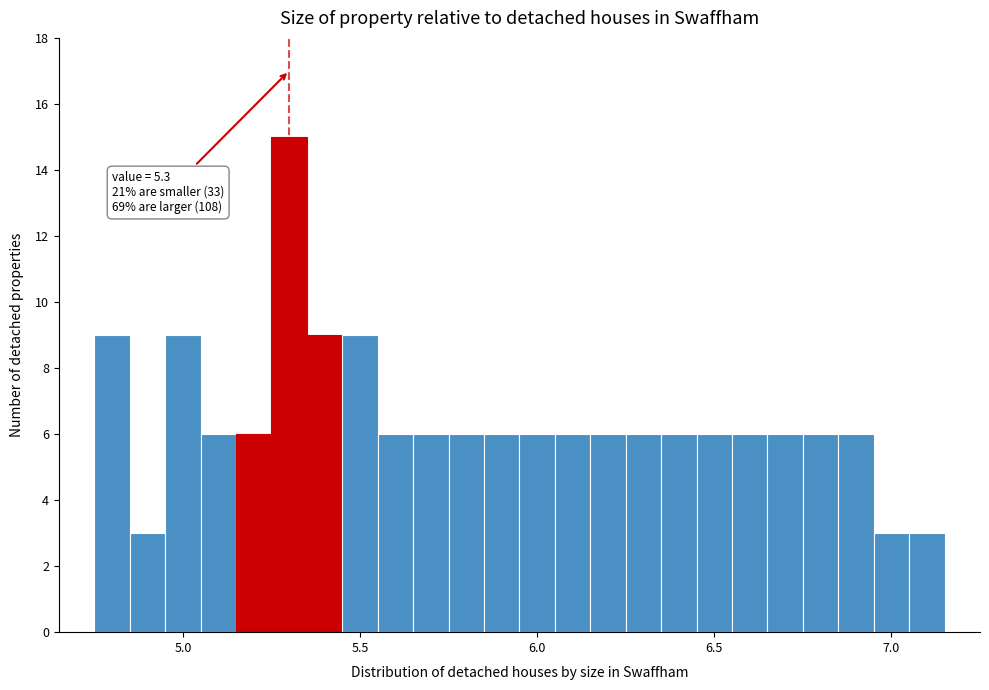

Read against the x-axis, roughly where is the centre of the tallest bar?

5.30